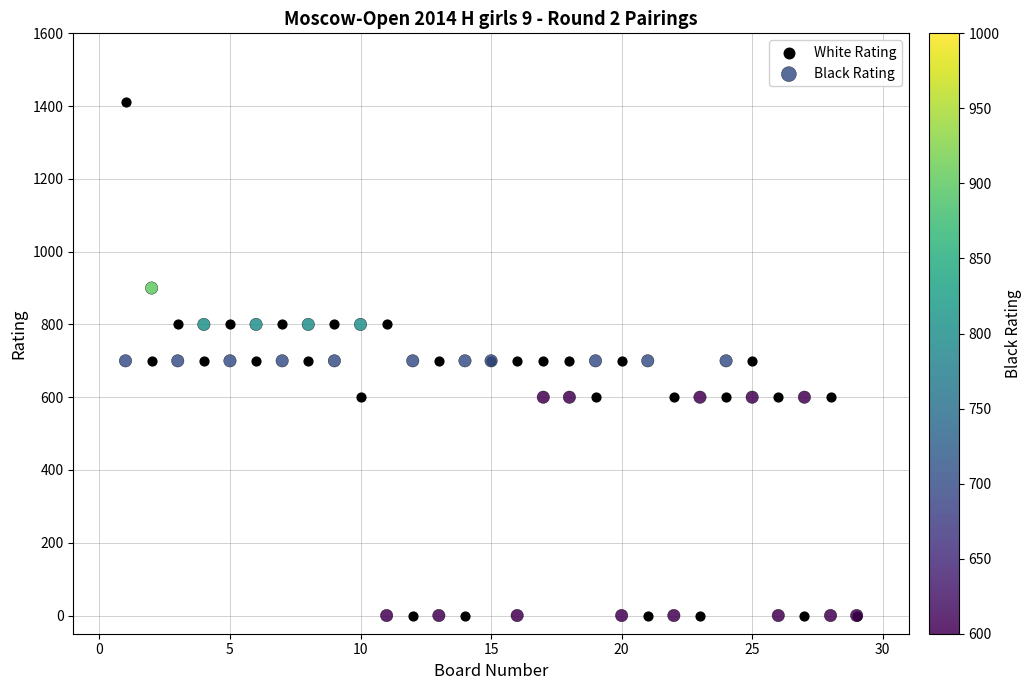

What is the X range (max minus min) for the scatter plot?

28